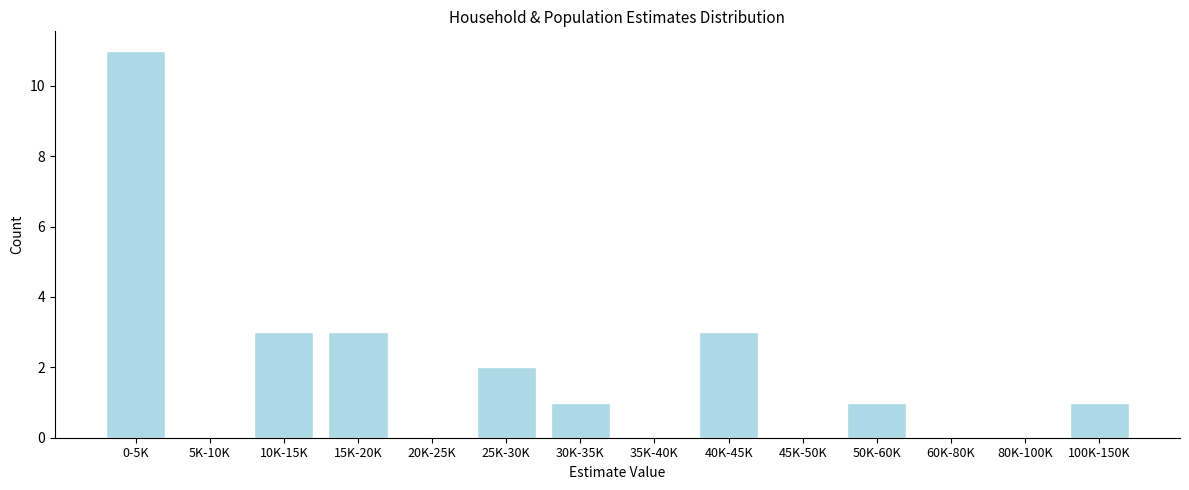

Reading left to right, list all the values displayed in this chart.

0-5K=11	5K-10K=0	10K-15K=3	15K-20K=3	20K-25K=0	25K-30K=2	30K-35K=1	35K-40K=0	40K-45K=3	45K-50K=0	50K-60K=1	60K-80K=0	80K-100K=0	100K-150K=1